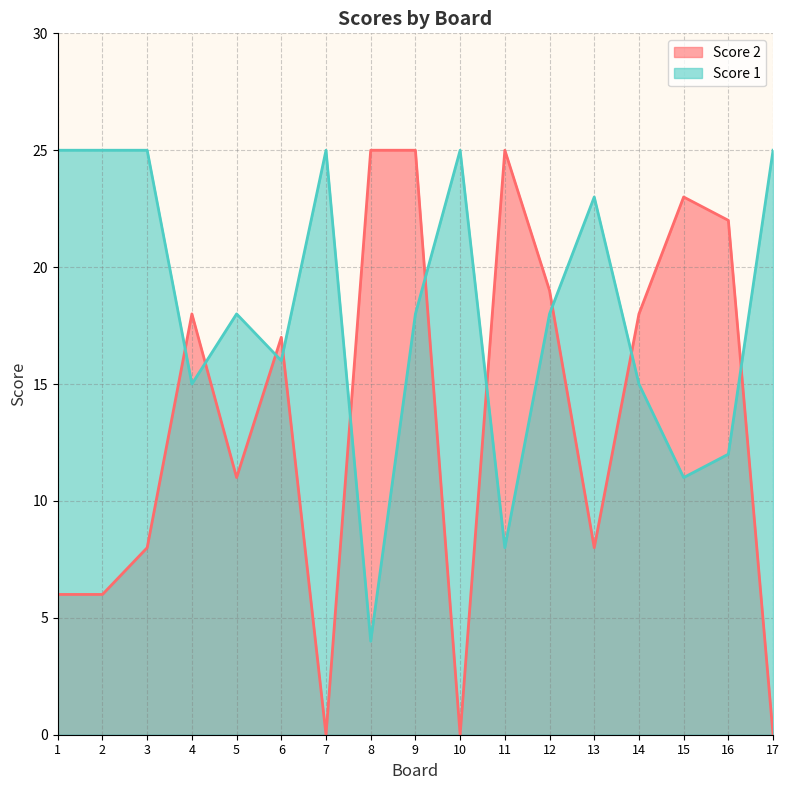

Rank the series at 5 from lowest to highest value.

Score 2, Score 1